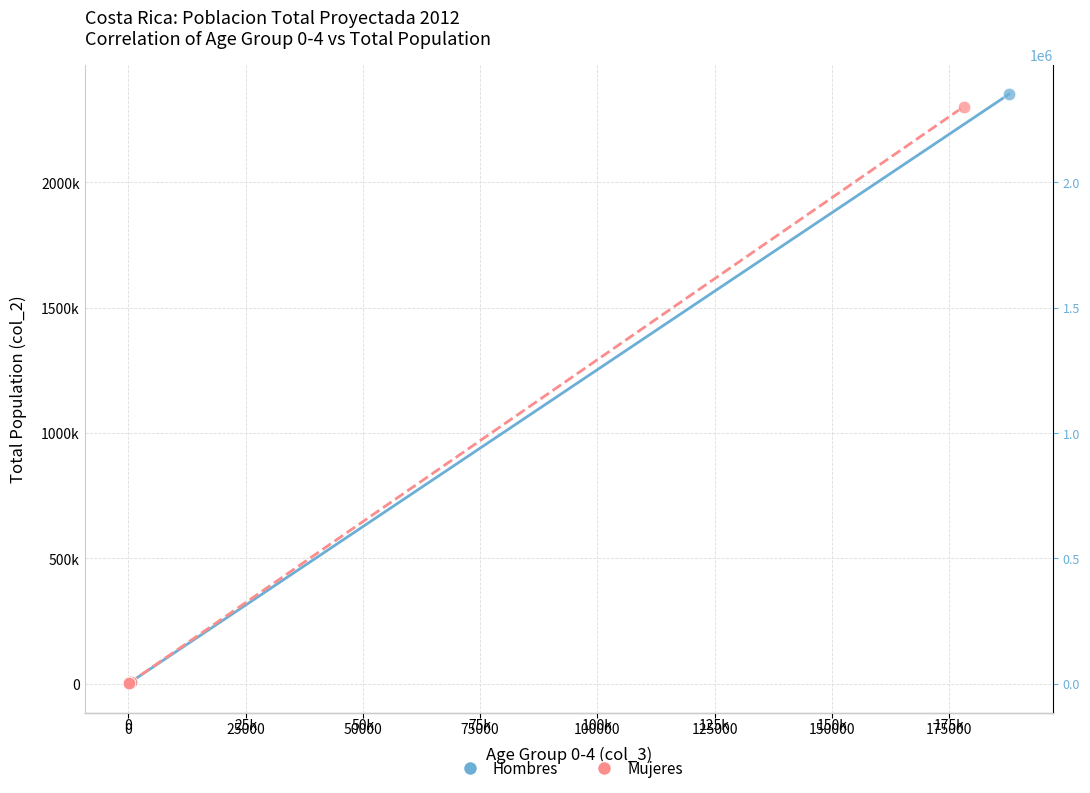

What are all the series names shown in the legend?

Hombres, Mujeres